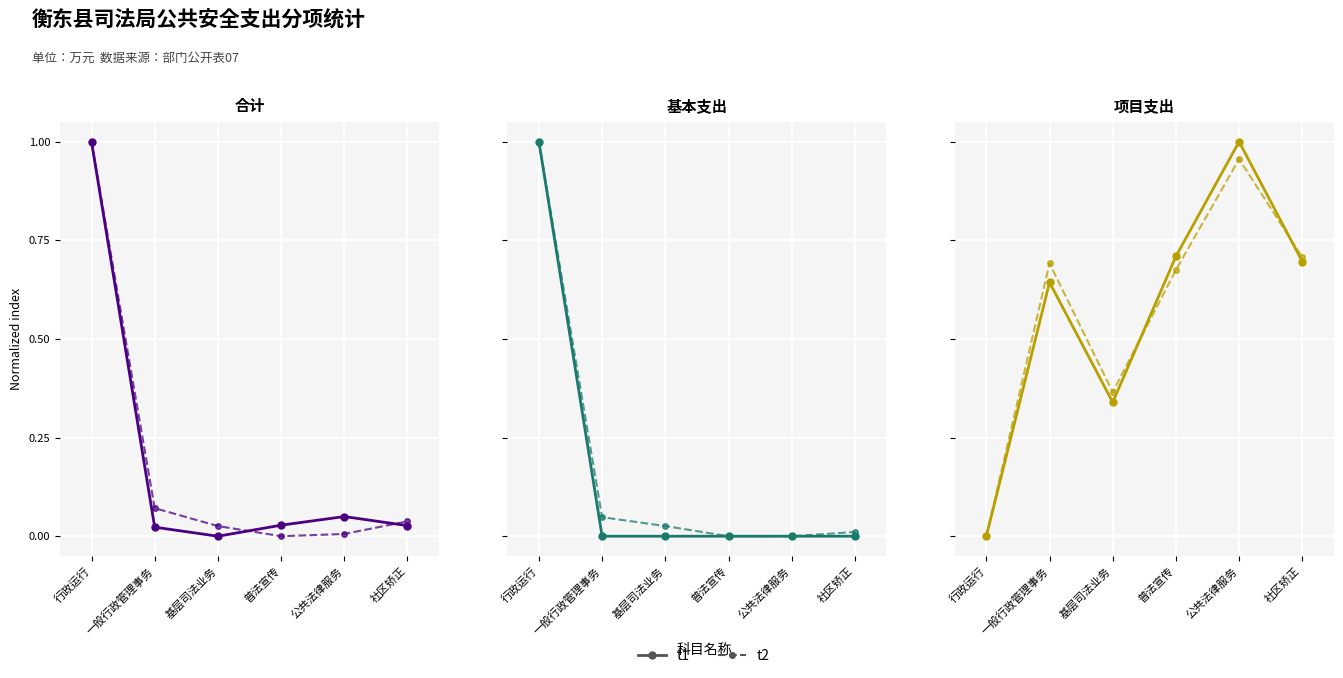

At which category does t2 reach its first local peak?

一般行政管理事务